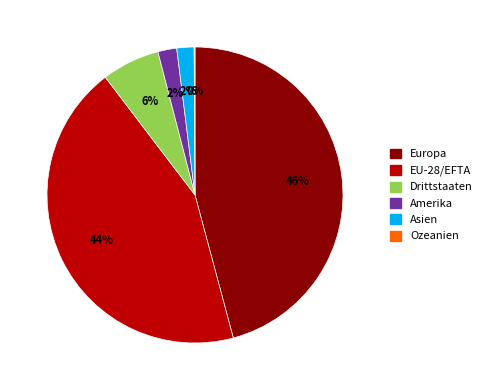

To the nearest percent, what is the difference between the largest and smallest slice percentages?

46%